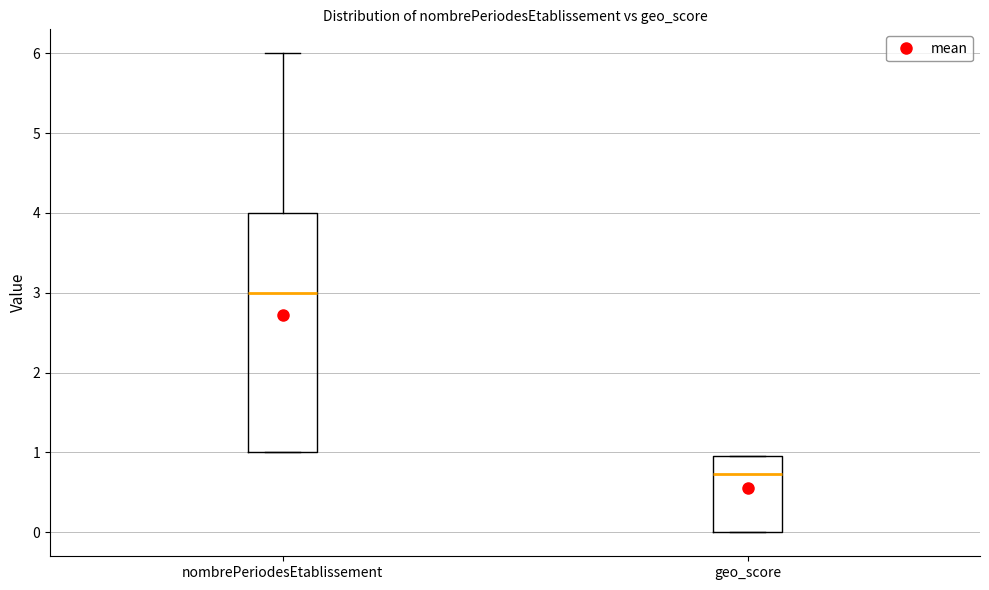

Which box is the tallest, from its lower edge to its upper edge?

nombrePeriodesEtablissement